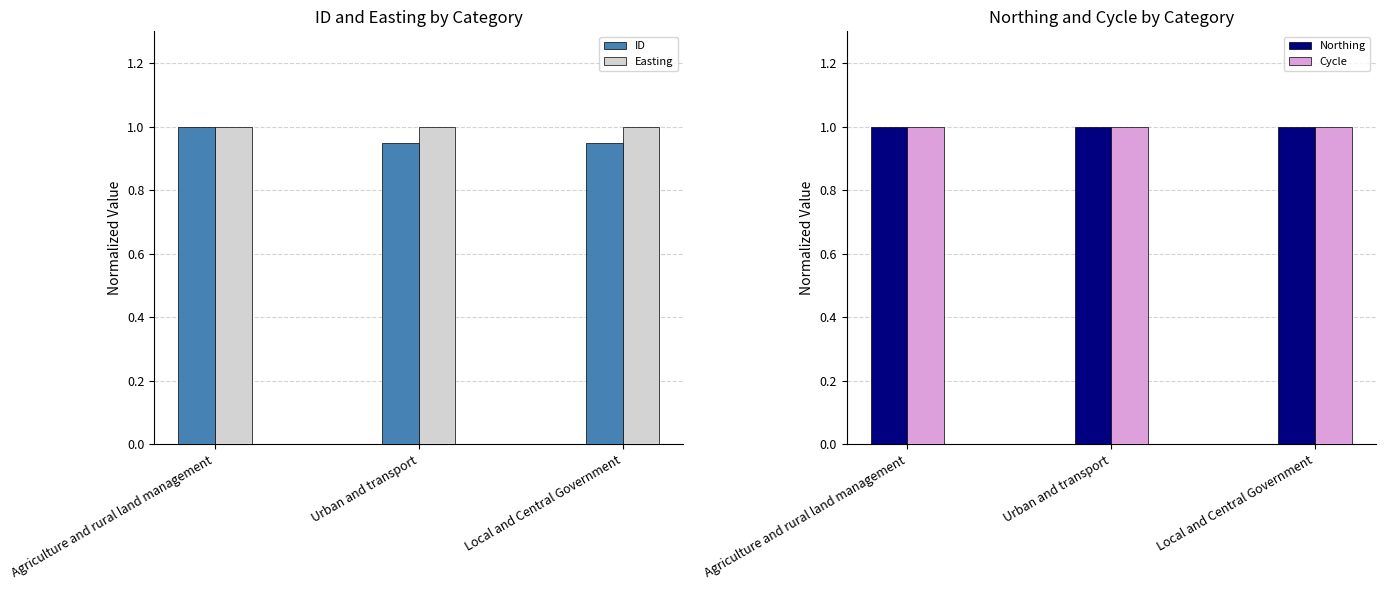

Reading left to right, extract all data points from this chart.

ID: 1.0	0.9	0.9
Easting: 1.0	1.0	1.0
Northing: 1.0	1.0	1.0
Cycle: 1.0	1.0	1.0